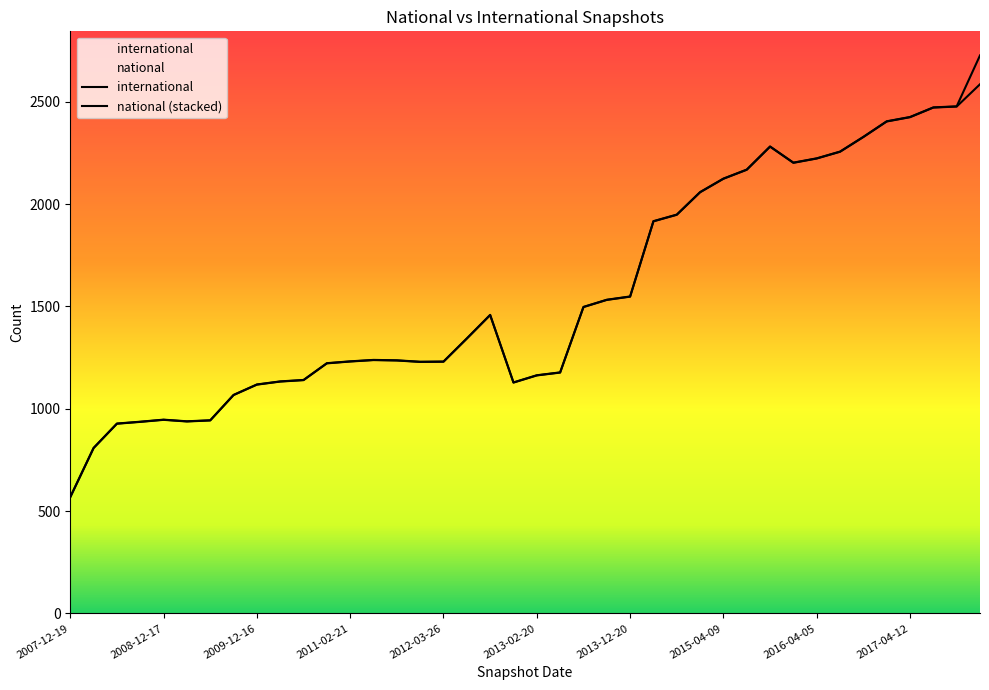

What is the label of the 38th point from the right?

2008-06-27